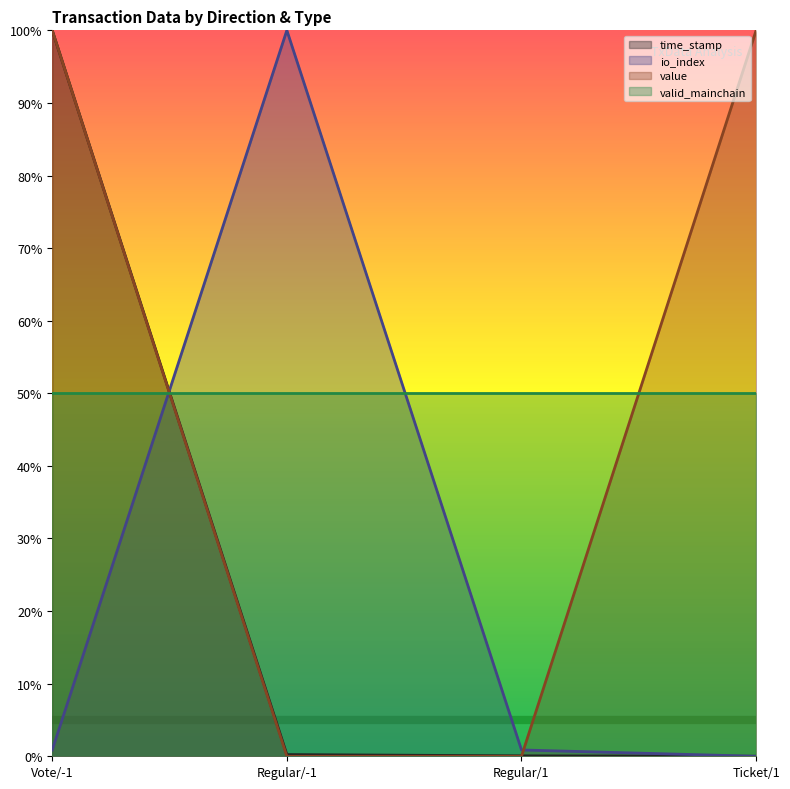

What is the difference between the maximum and minimum values in the value series?

1.0